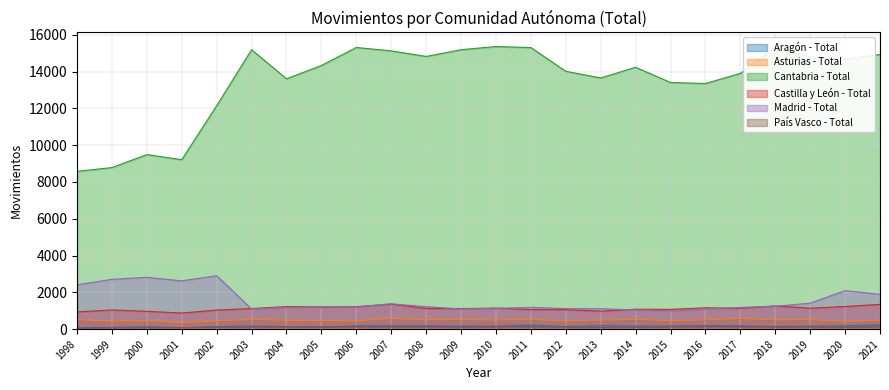

How many intersections are there between Madrid - Total and Castilla y León - Total?

10